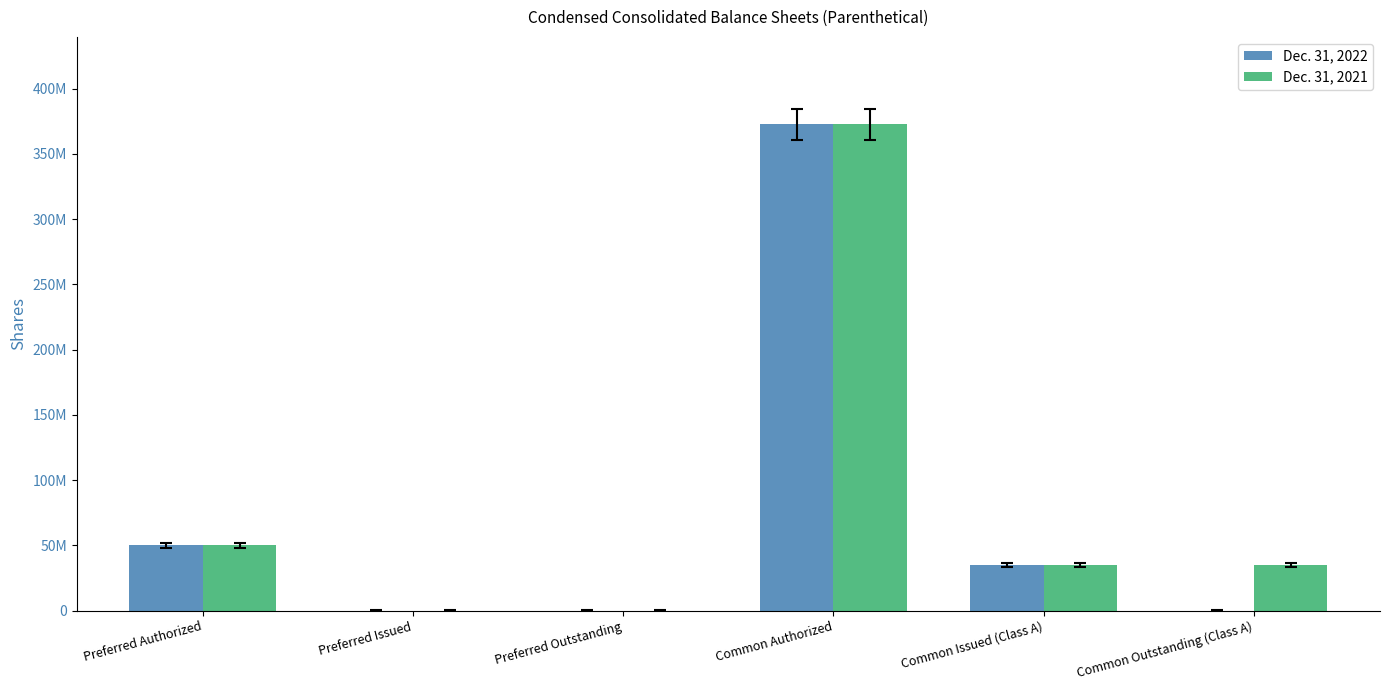

The Dec. 31, 2021 series shows -142561570 at Preferred Outstanding. True or false?

False